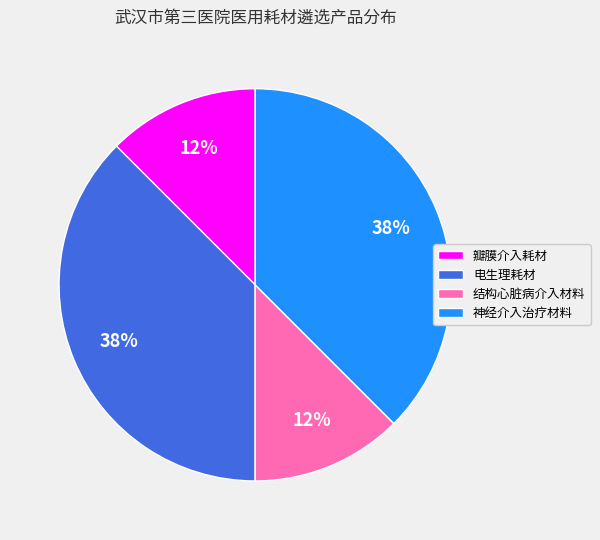

The 电生理耗材 slice represents 38% of the pie. True or false?

True